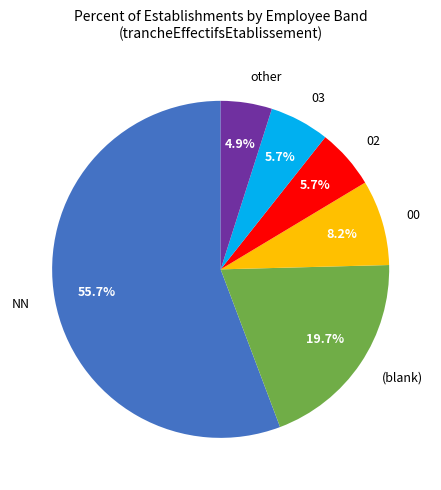

Which slice is the largest?

NN